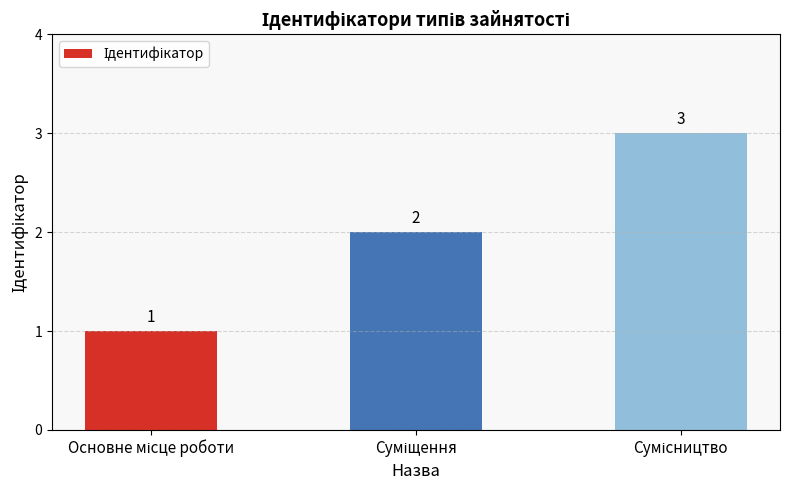

What is the difference between the maximum and minimum values?

2